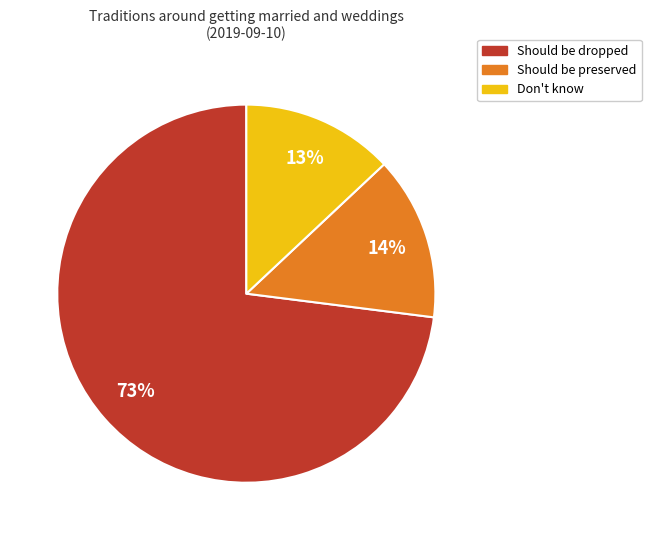

Do Don't know and Should be dropped together represent more than half of the pie?

Yes